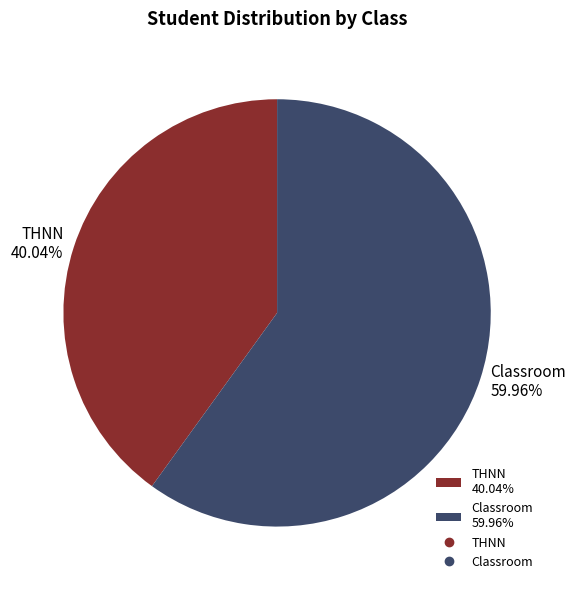

What is the ratio of the value at THNN 40.04% to the value at Classroom 59.96%?

0.7